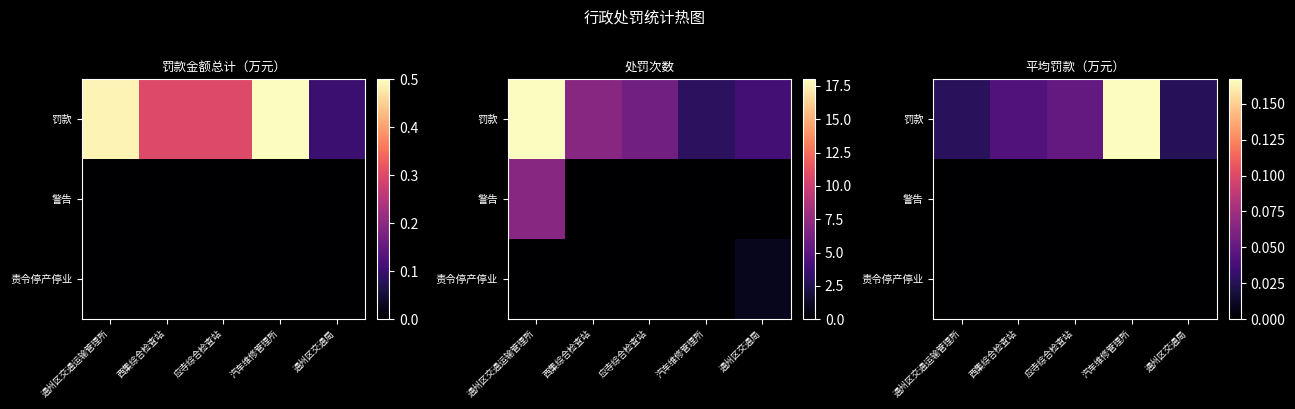

At which label does 警告 reach its minimum?

通州区交通运输管理所